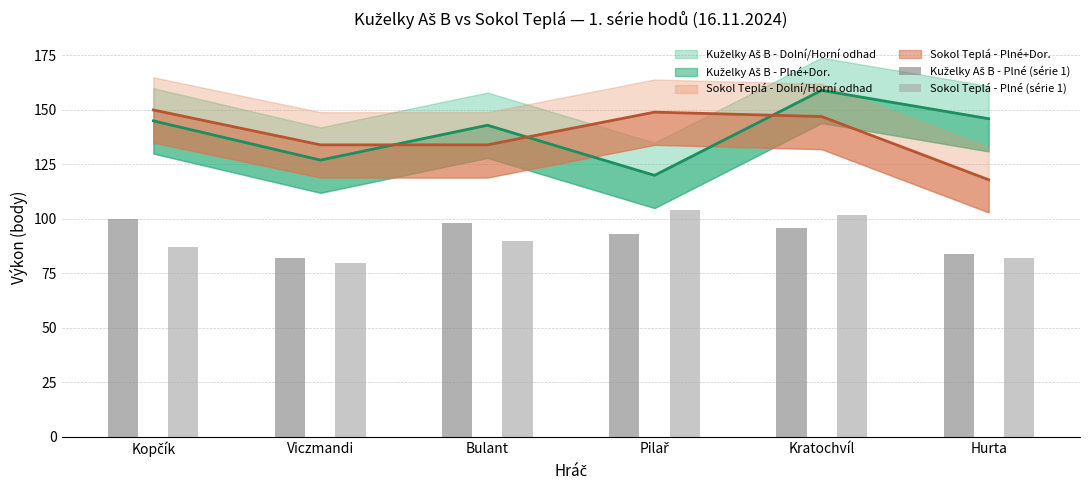

How many bars are there in total?

12